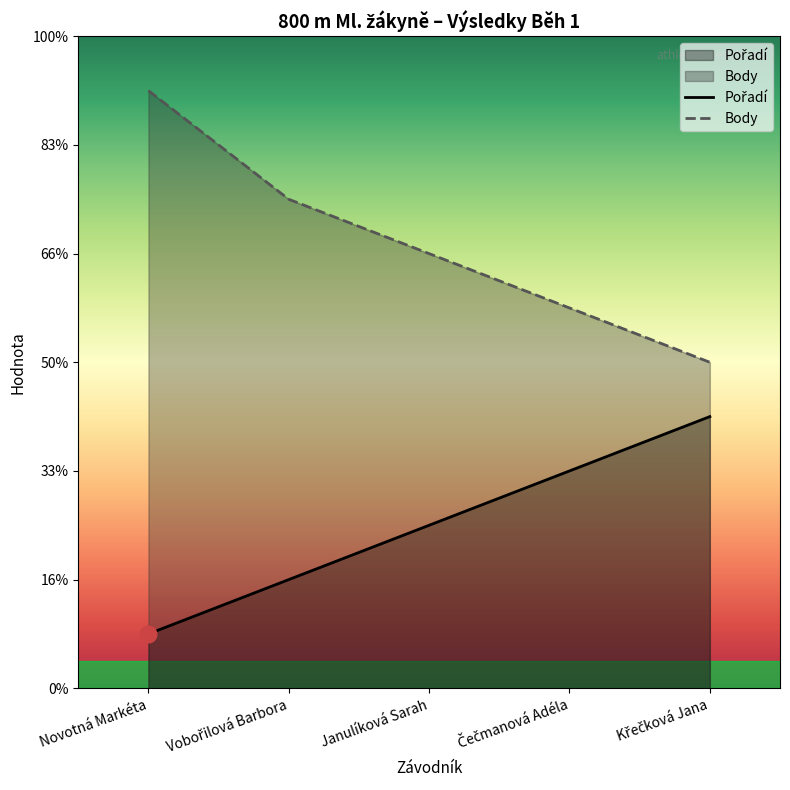

What are all the series names shown in the legend?

Pořadí, Body